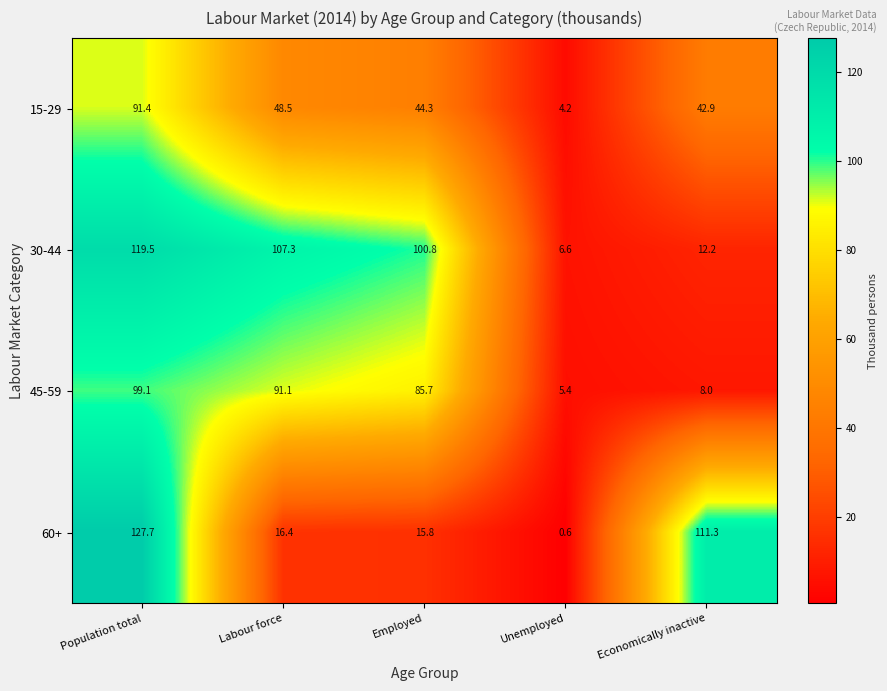

Where is 30-44 nearest to the value 63?

Employed